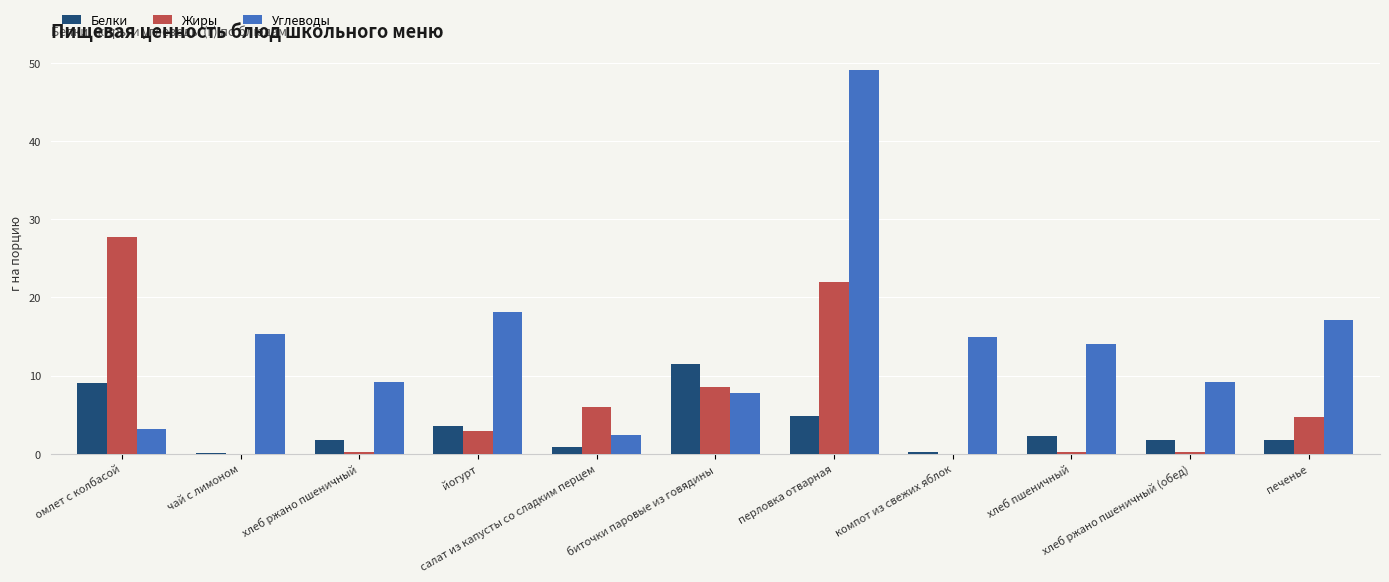

Which series has the largest total across all categories?

Углеводы